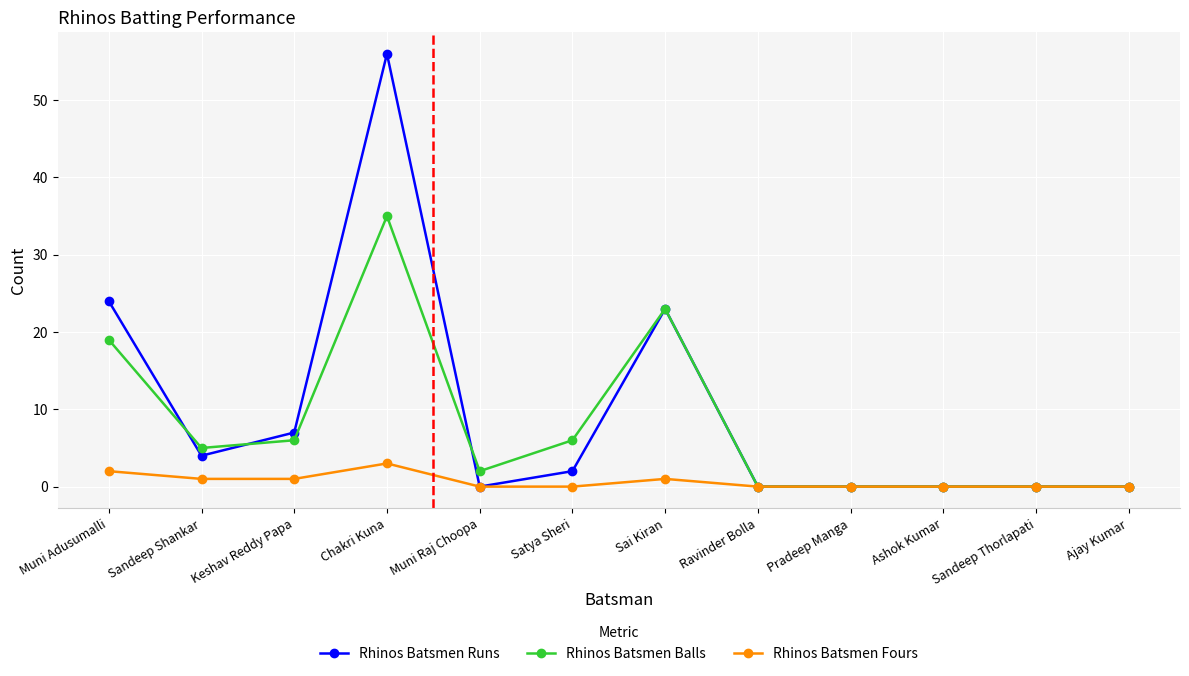

Reading left to right, what are all the values shown in this chart?

Rhinos Batsmen Runs: Muni Adusumalli=24	Sandeep Shankar=4	Keshav Reddy Papa=7	Chakri Kuna=56	Muni Raj Choopa=0	Satya Sheri=2	Sai Kiran=23	Ravinder Bolla=0	Pradeep Manga=0	Ashok Kumar=0	Sandeep Thorlapati=0	Ajay Kumar=0
Rhinos Batsmen Balls: Muni Adusumalli=19	Sandeep Shankar=5	Keshav Reddy Papa=6	Chakri Kuna=35	Muni Raj Choopa=2	Satya Sheri=6	Sai Kiran=23	Ravinder Bolla=0	Pradeep Manga=0	Ashok Kumar=0	Sandeep Thorlapati=0	Ajay Kumar=0
Rhinos Batsmen Fours: Muni Adusumalli=2	Sandeep Shankar=1	Keshav Reddy Papa=1	Chakri Kuna=3	Muni Raj Choopa=0	Satya Sheri=0	Sai Kiran=1	Ravinder Bolla=0	Pradeep Manga=0	Ashok Kumar=0	Sandeep Thorlapati=0	Ajay Kumar=0